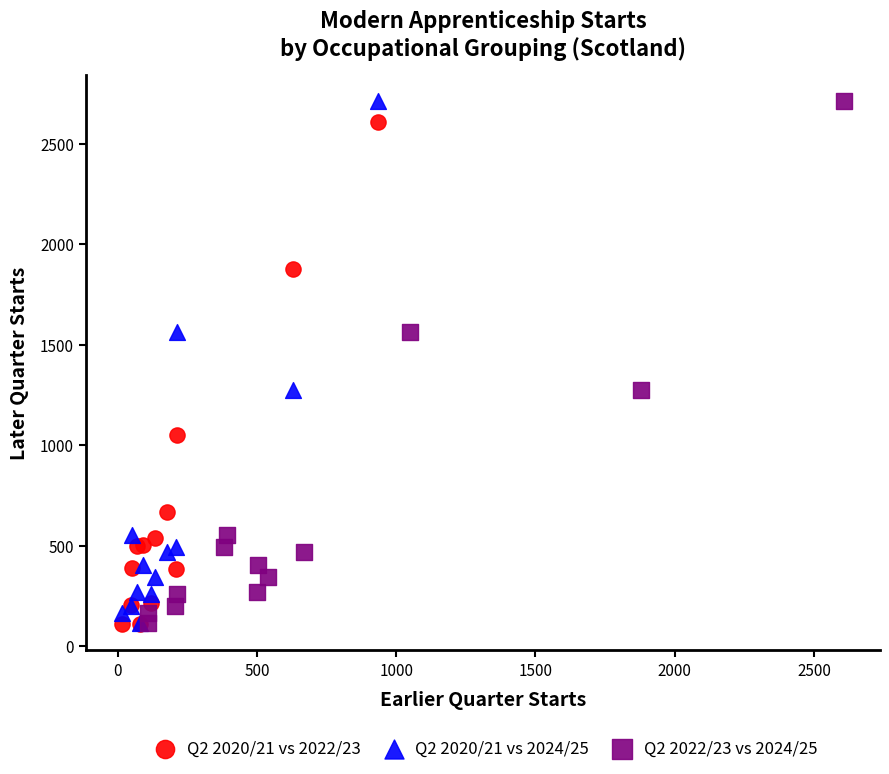

What are all the series names shown in the legend?

Q2 2020/21 vs 2022/23, Q2 2020/21 vs 2024/25, Q2 2022/23 vs 2024/25